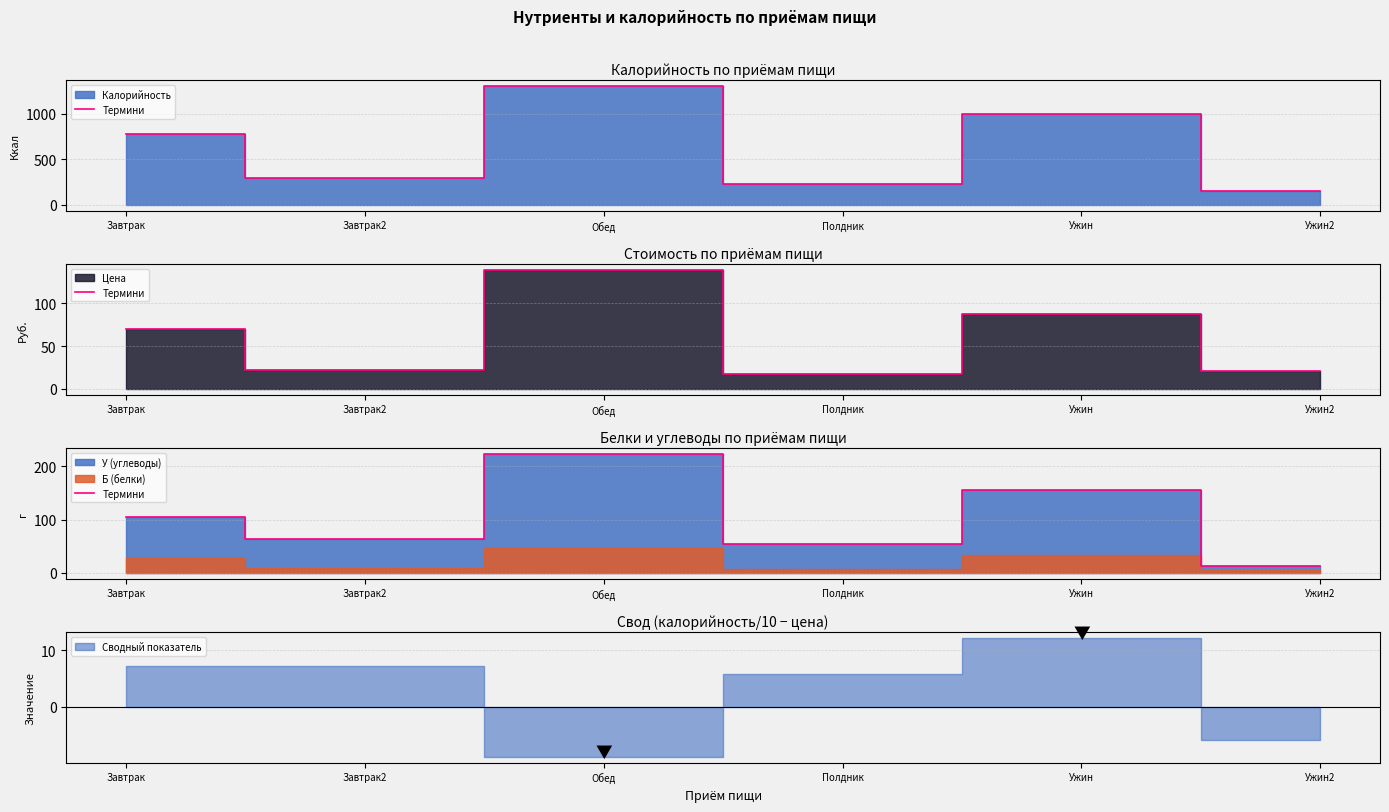

What is the difference between the maximum and minimum values?

210.7